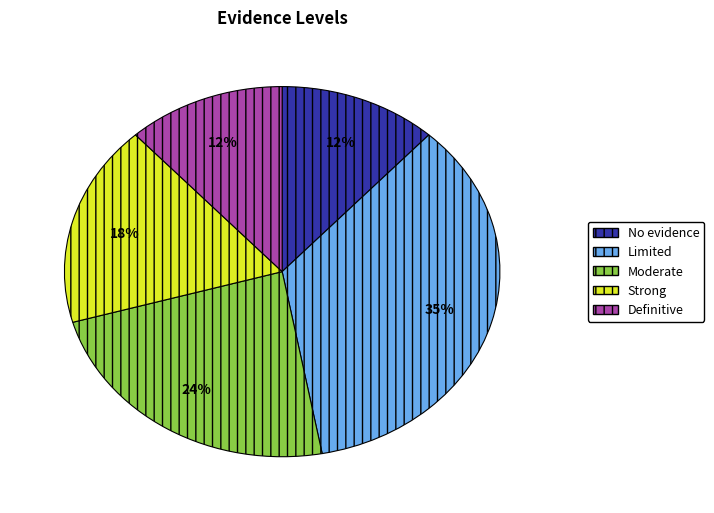

Combined, do Limited and Strong account for over 50%?

Yes